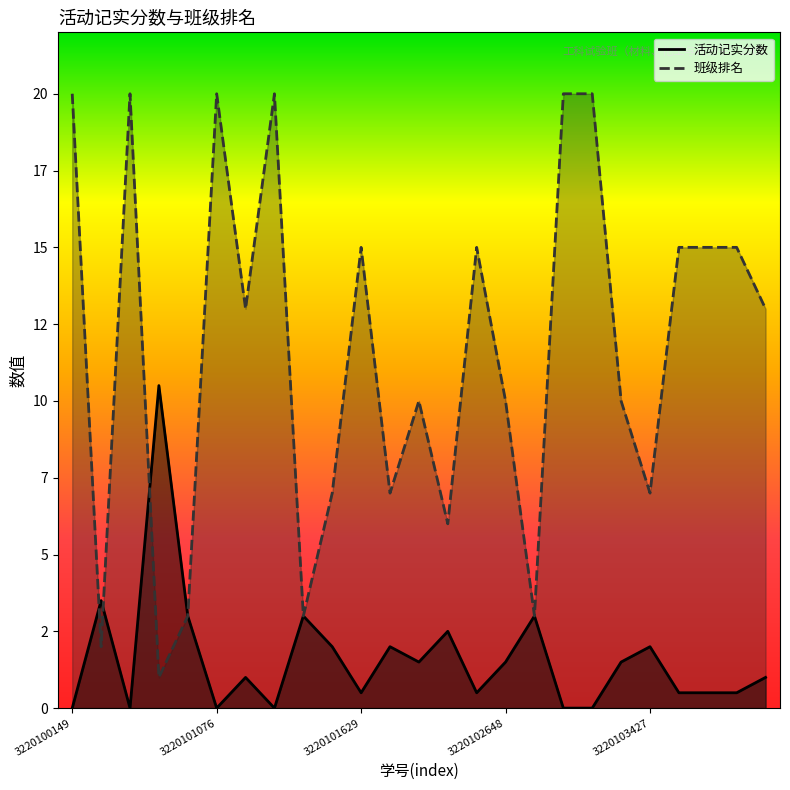

What is the difference between the maximum and minimum values in the 活动记实分数 series?

10.5